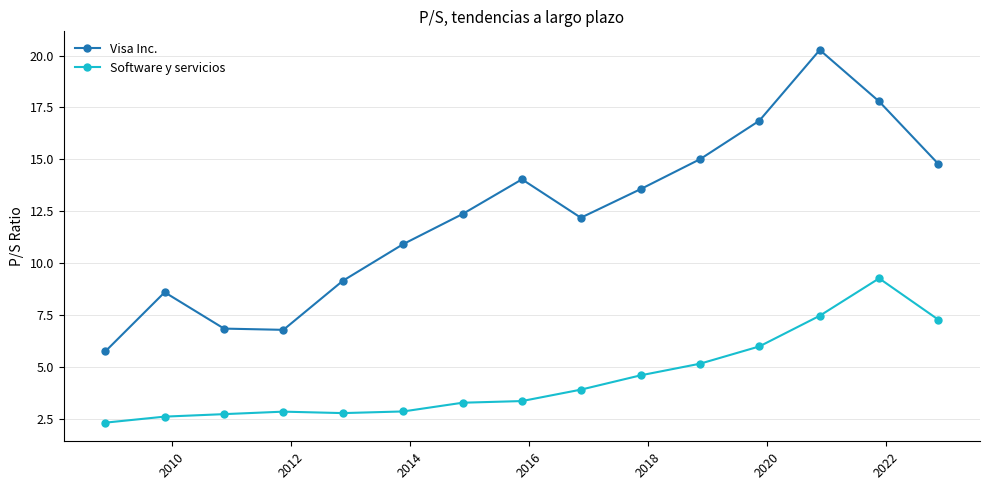

What is the sum of all Software y servicios values?

66.5